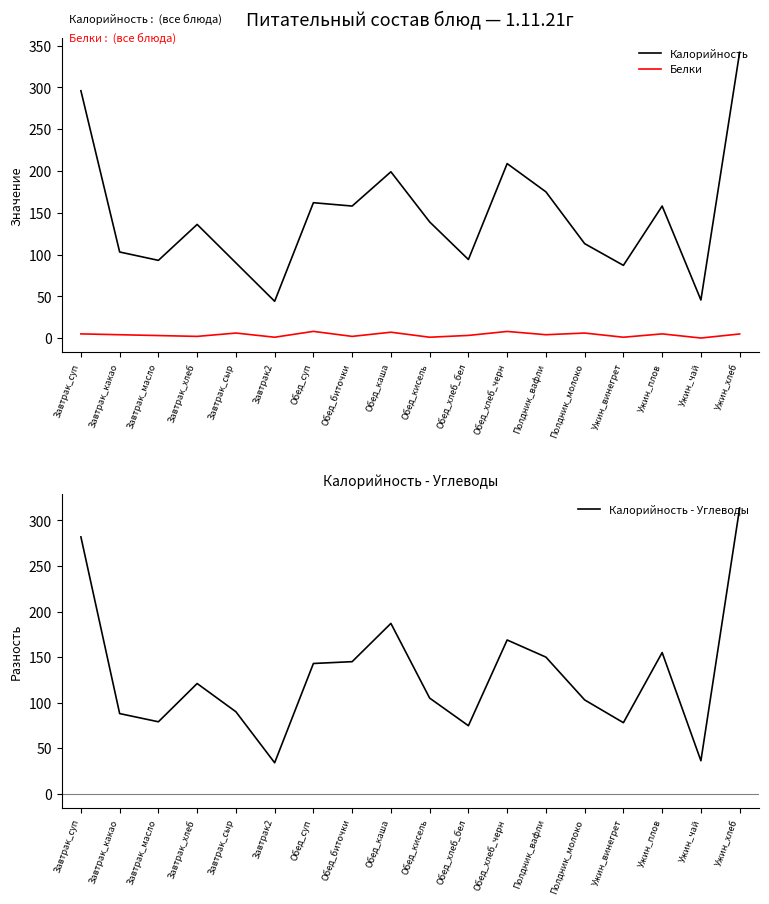

List the series in order of their peak value, highest first.

Калорийность, Калорийность - Углеводы, Белки